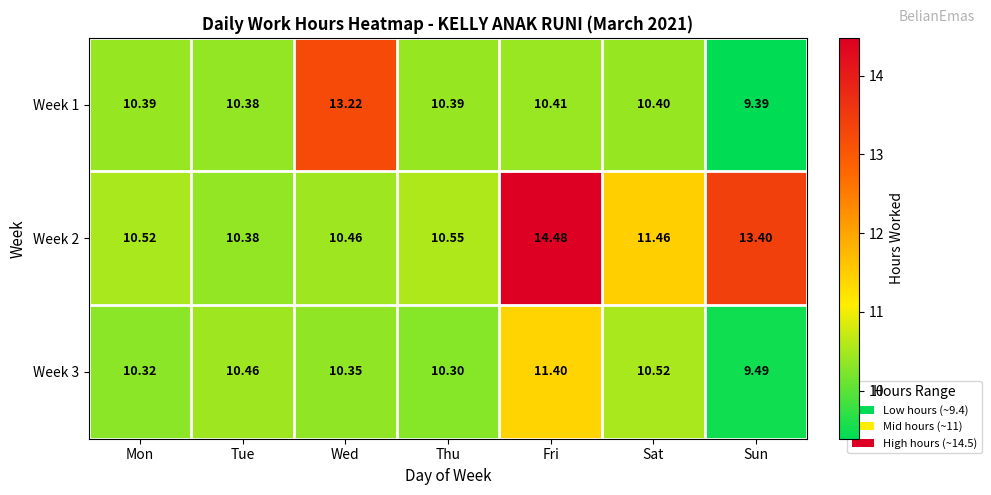

Is the value of Week 2 at Sat greater than the value of Week 3 at Sat?

Yes